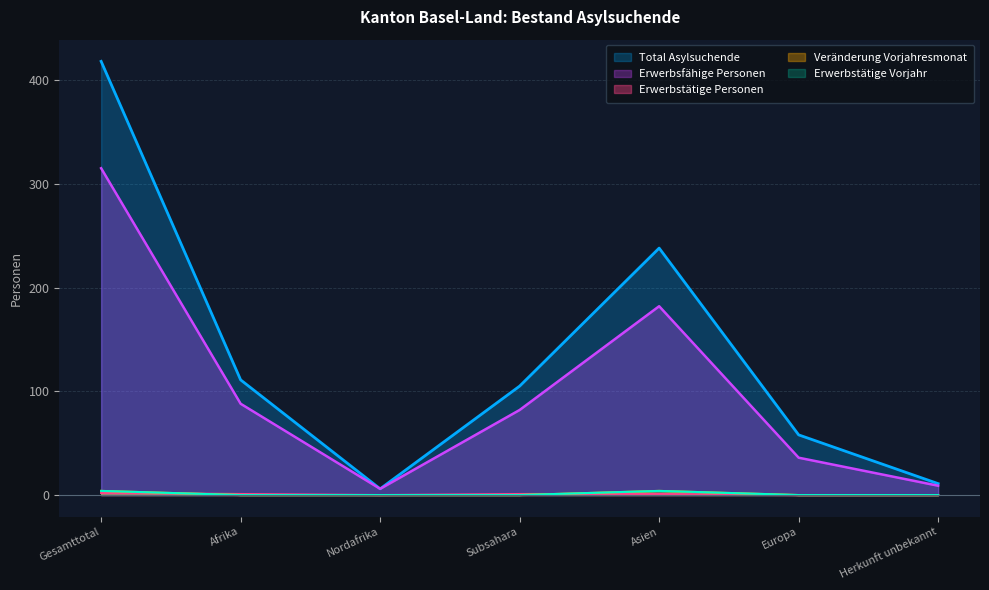

Rank the series by their maximum value, from highest to lowest.

Total Asylsuchende, Erwerbsfähige Personen, Veränderung Vorjahresmonat, Erwerbstätige Vorjahr, Erwerbstätige Personen